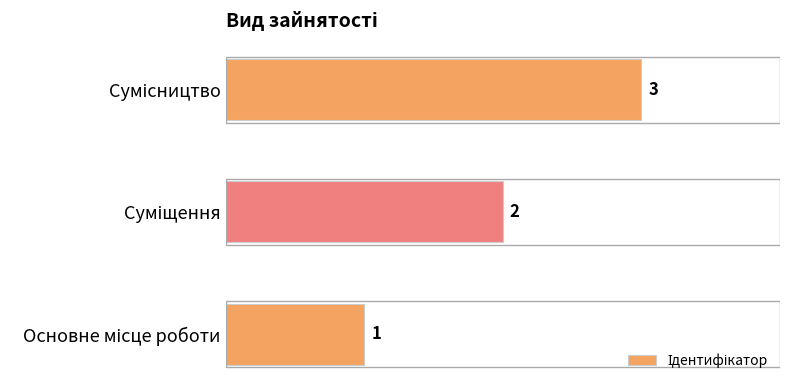

Count the values in the range 1 to 3.

3